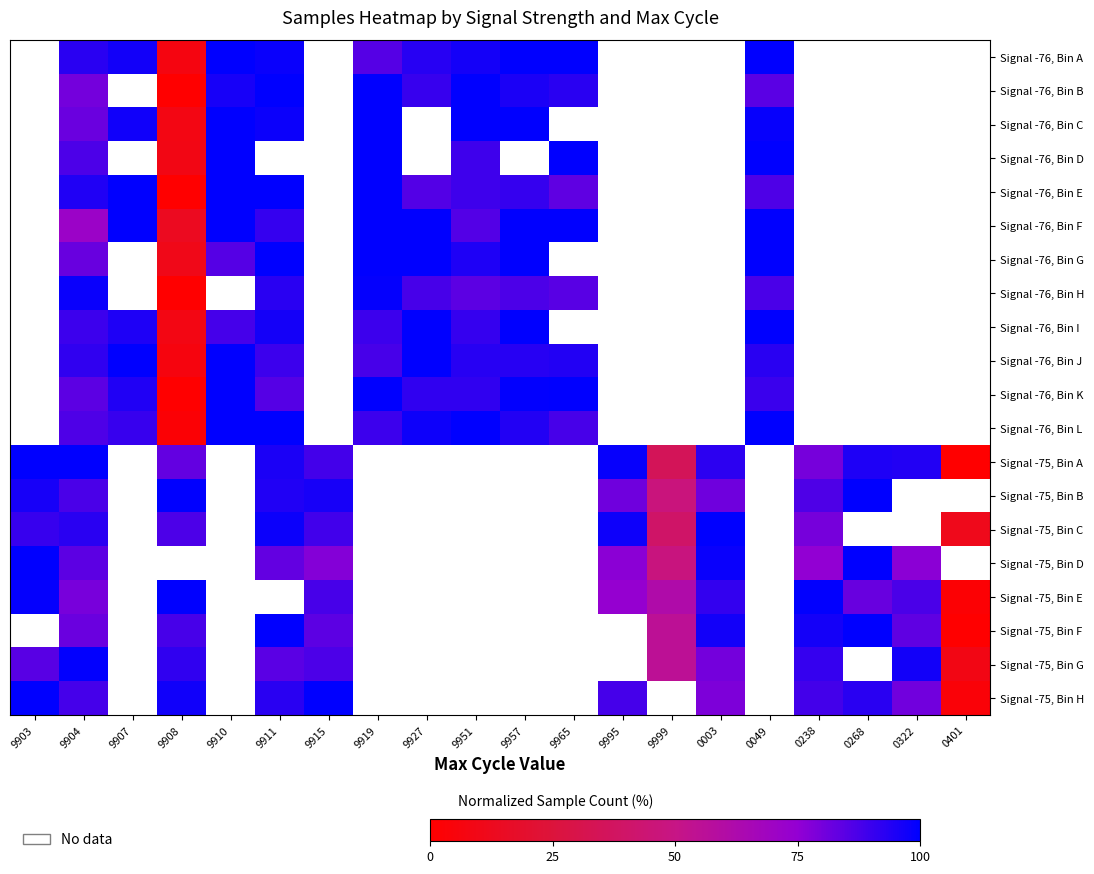

What is the spread (max minus min) of values at 9951?

15.7